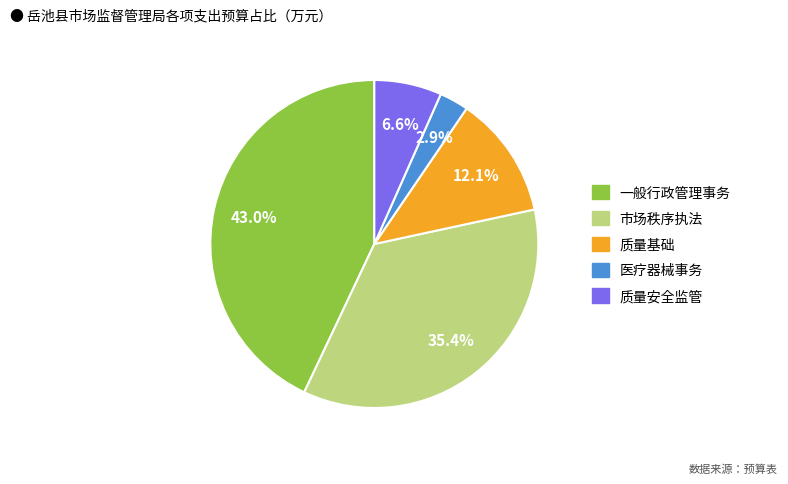

To the nearest percent, what portion does 医疗器械事务 represent?

3%